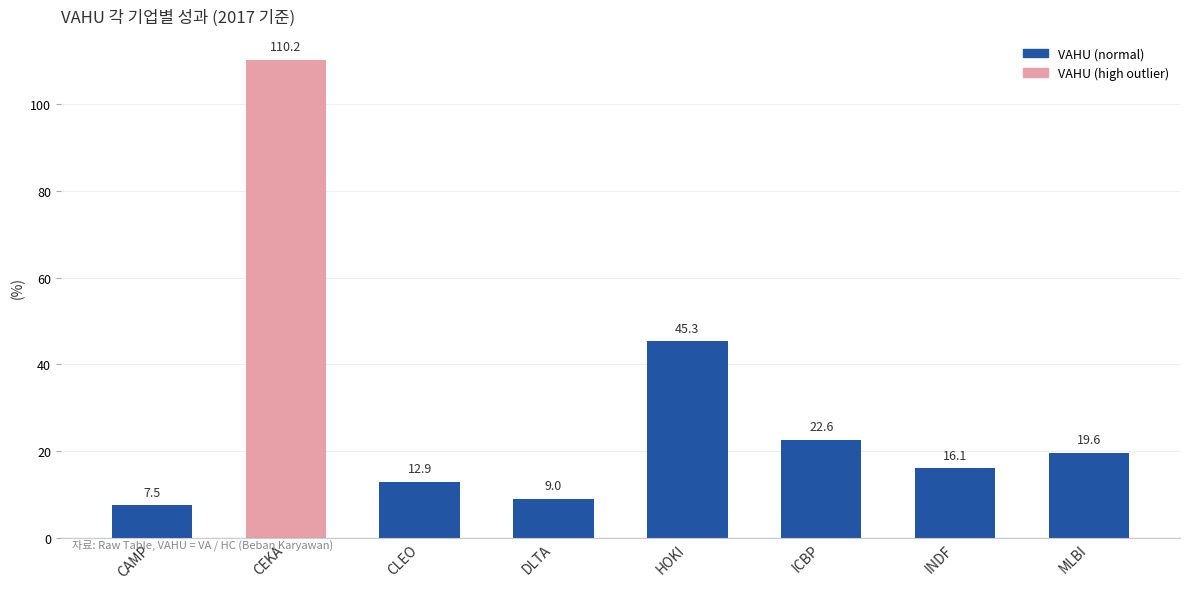

What is the difference between the second highest and second lowest values?

36.3